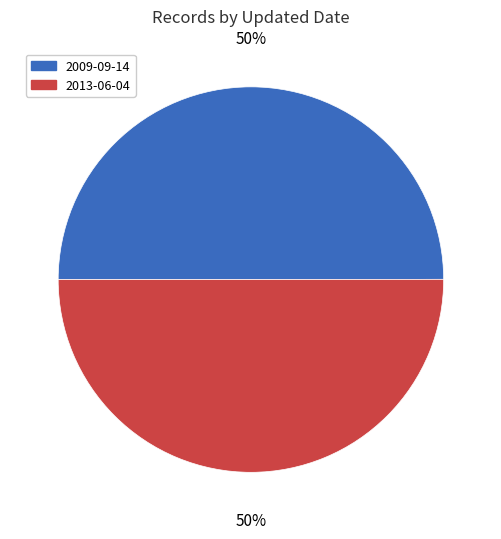

To the nearest percent, what is the combined percentage of 2009-09-14 and 2013-06-04?

100%